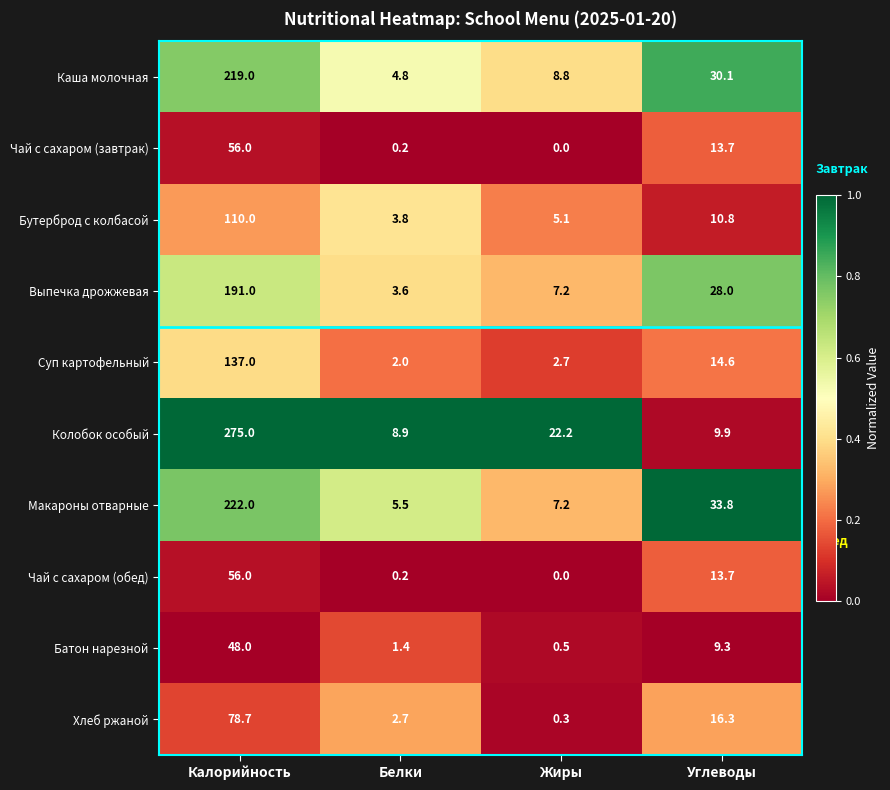

How many categories are shown in the chart?

4